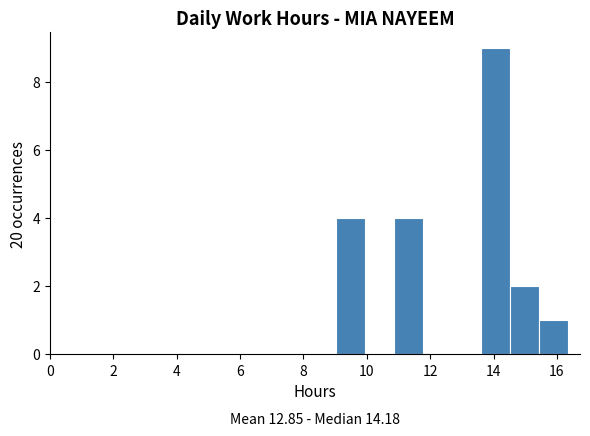

Over which range of the x-axis is the bar tallest?

13.6 to 14.6